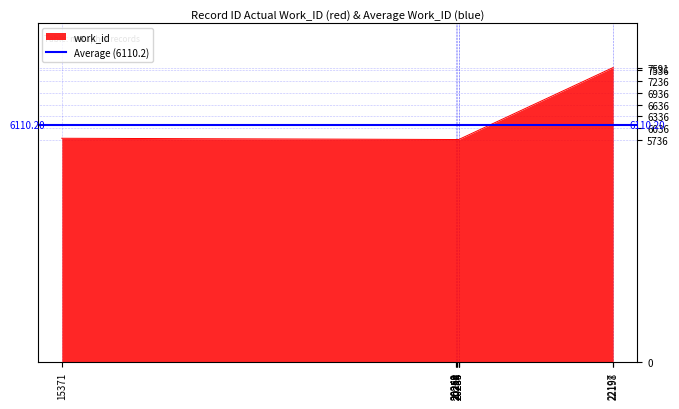

Reading left to right, extract all data points from this chart.

5768	5736	5736	5736	5736	5736	5736	5736	7591	7591